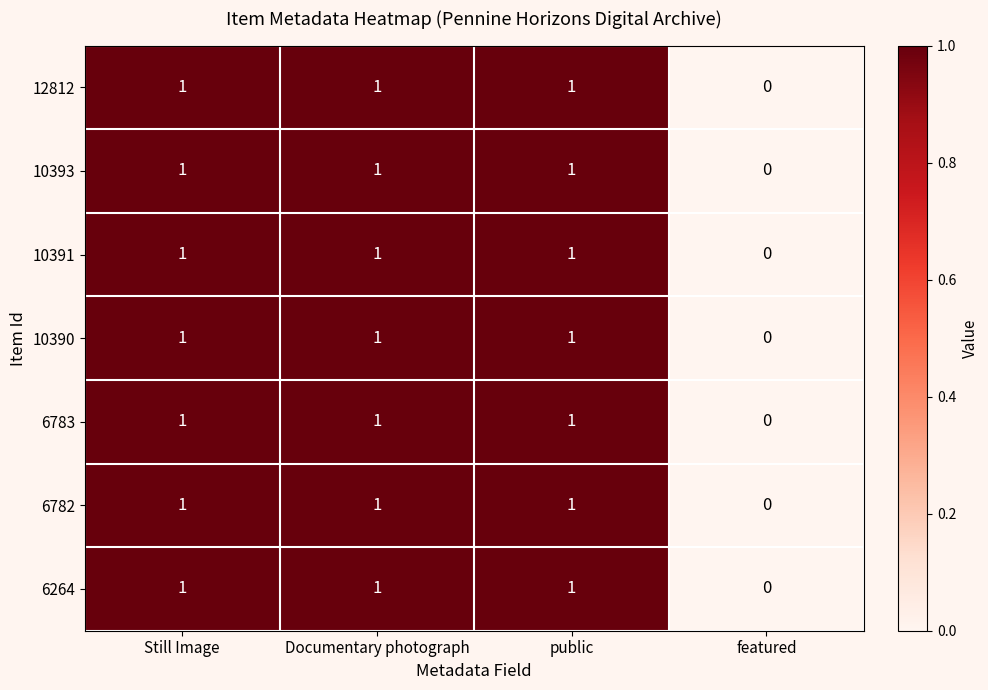

At which category does the chart reach its minimum across all series?

featured